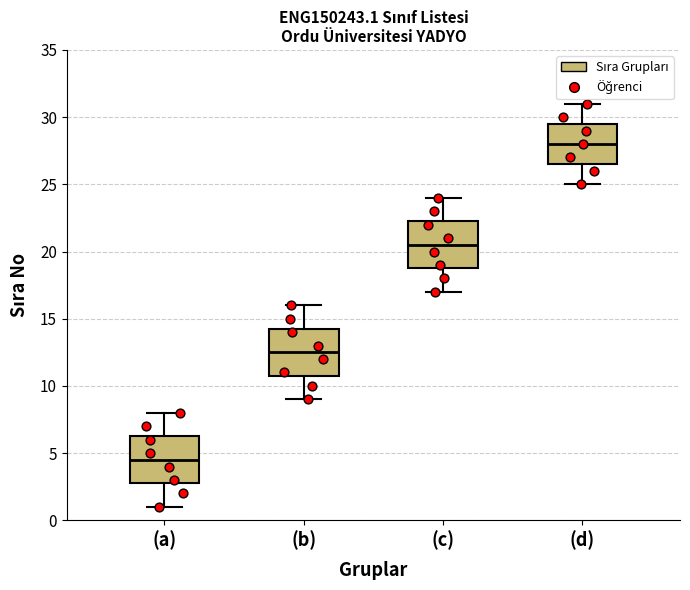

Reading left to right, transcribe this box plot: for each box, give where its median line is, the range the box spans, and where its two whiskers end, as read against the y-axis. The values are not printed on the chart, so give them approximately, as read against the axis.

(a): median 4.5, box 3.0 to 6.5, whiskers 1.0 to 8.0
(b): median 12.5, box 11.0 to 14.5, whiskers 9.0 to 16.0
(c): median 20.5, box 19.0 to 22.5, whiskers 17.0 to 24.0
(d): median 28.0, box 26.5 to 29.5, whiskers 25.0 to 31.0